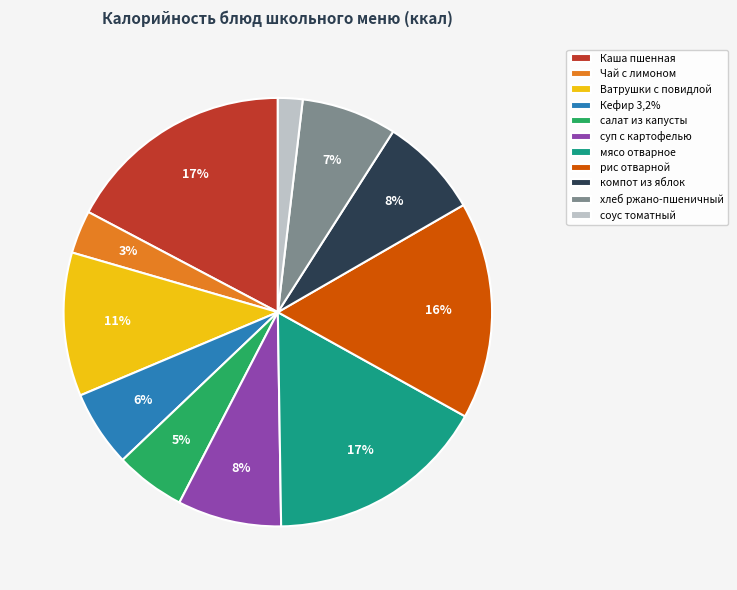

The хлеб ржано-пшеничный slice represents 7% of the pie. True or false?

True